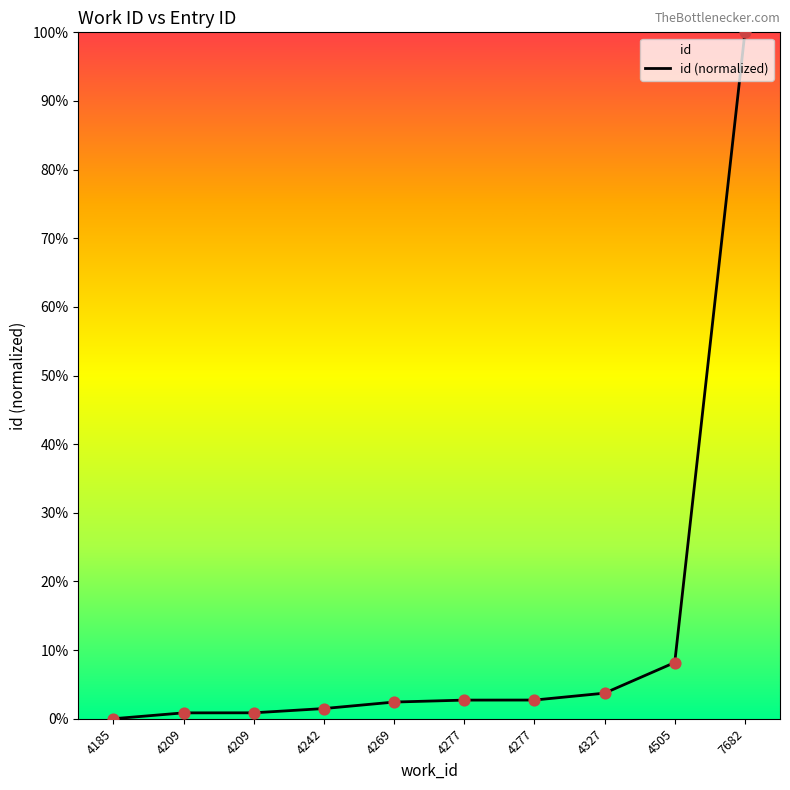

What is the change in value from 4242 to 4327?

+2.2